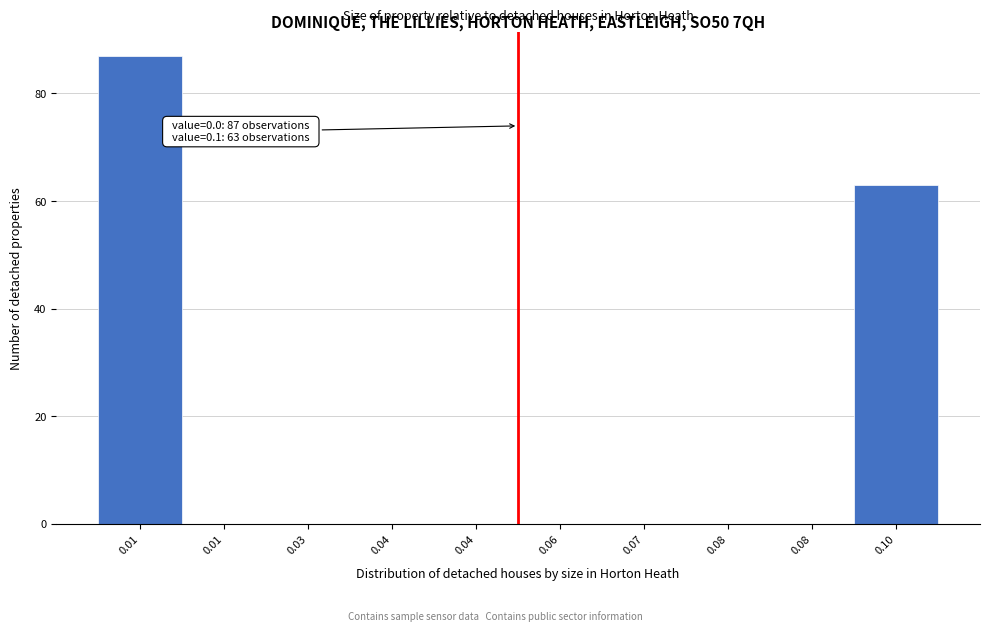

How many data points does each series have?

10